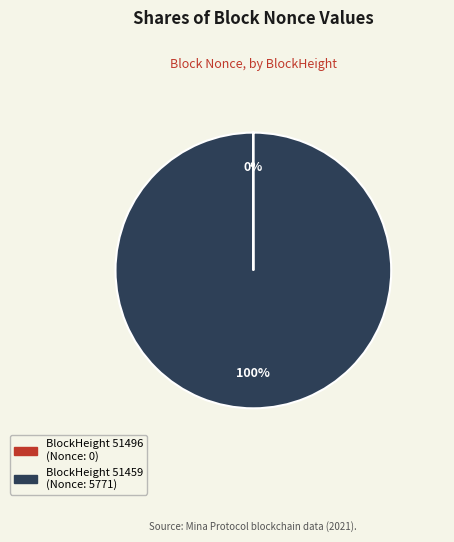

To the nearest percent, what is the average slice percentage?

50%